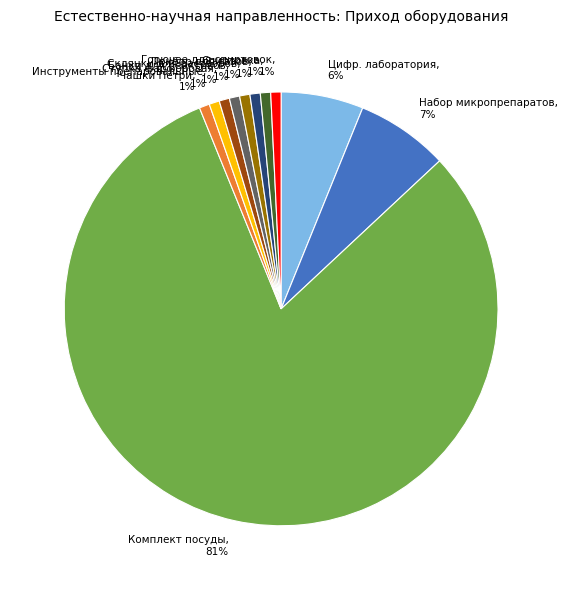

Which category has the biggest portion of the pie?

Комплект посуды, 81%